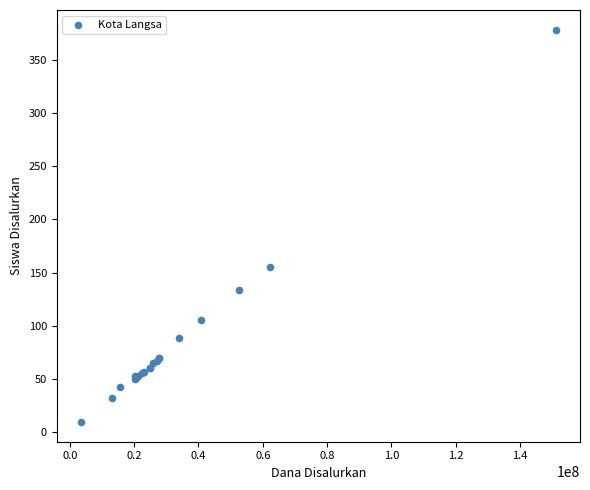

What Y value in the scatter plot is closest to 194?

155